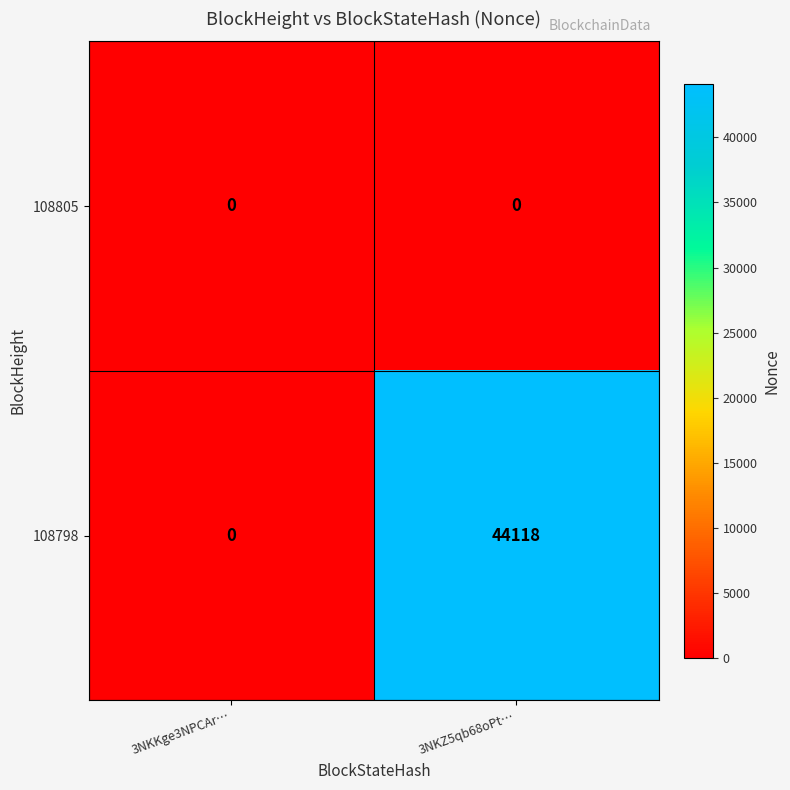

Which series has the widest spread of values?

108798